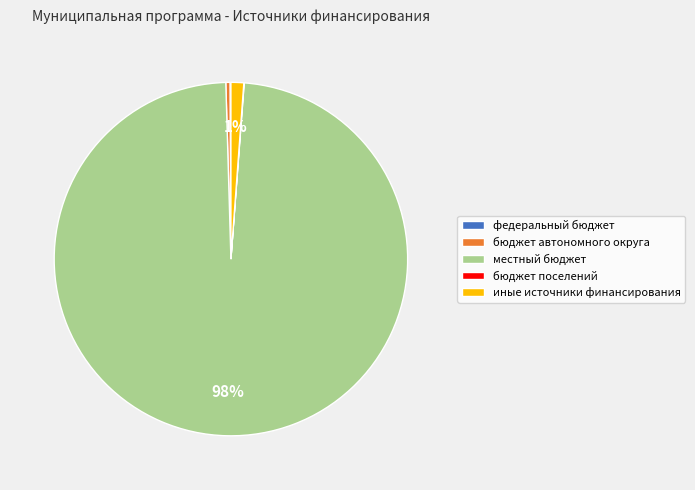

The иные источники финансирования slice represents 1% of the pie. True or false?

True